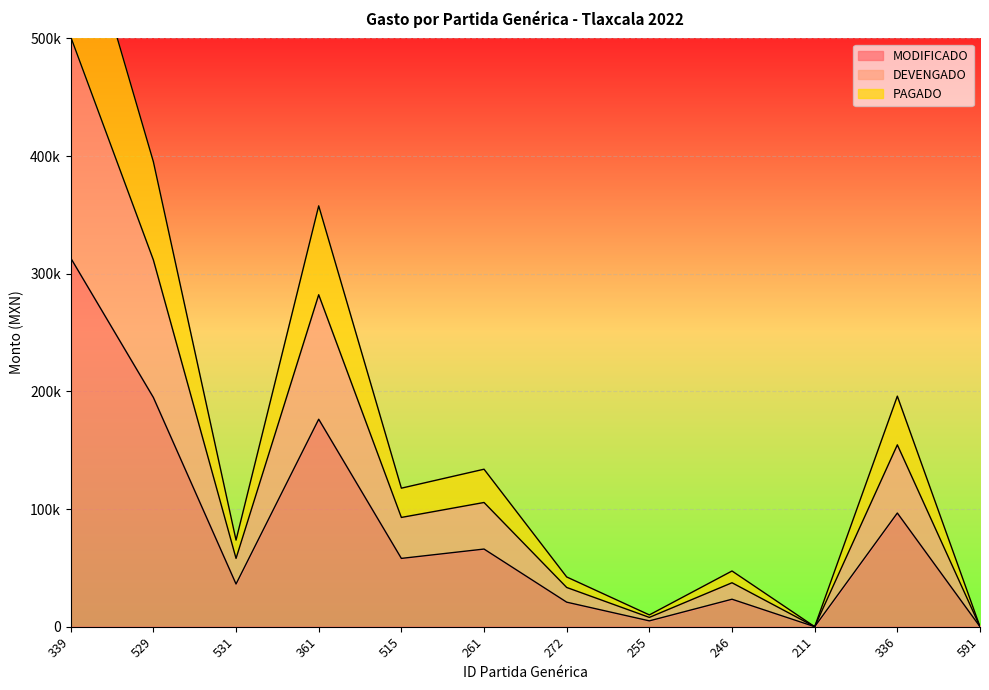

At which category is the sum across all series the highest?

339